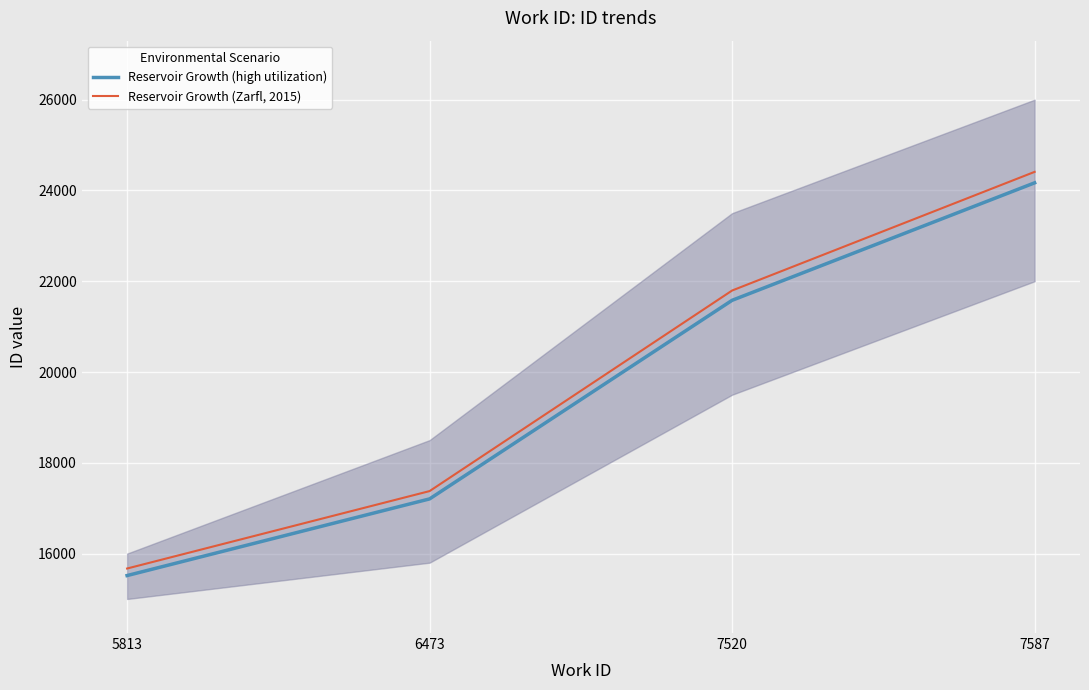

True or false: Reservoir Growth (Zarfl, 2015) and Reservoir Growth (high utilization) cross at least once.

False